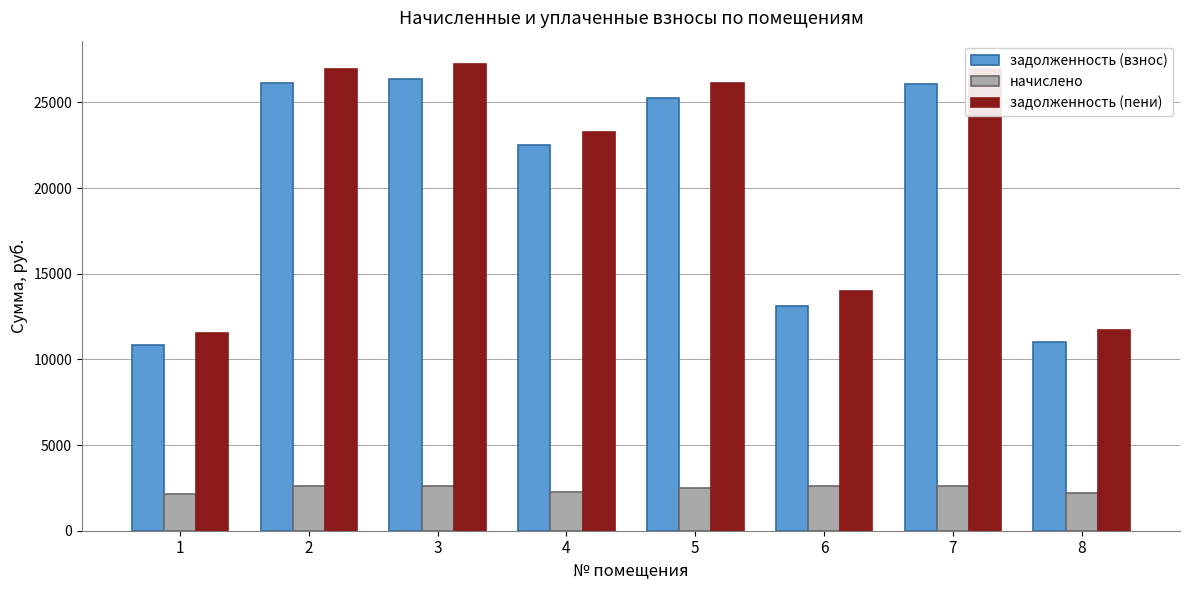

At which category does the chart reach its peak across all series?

3